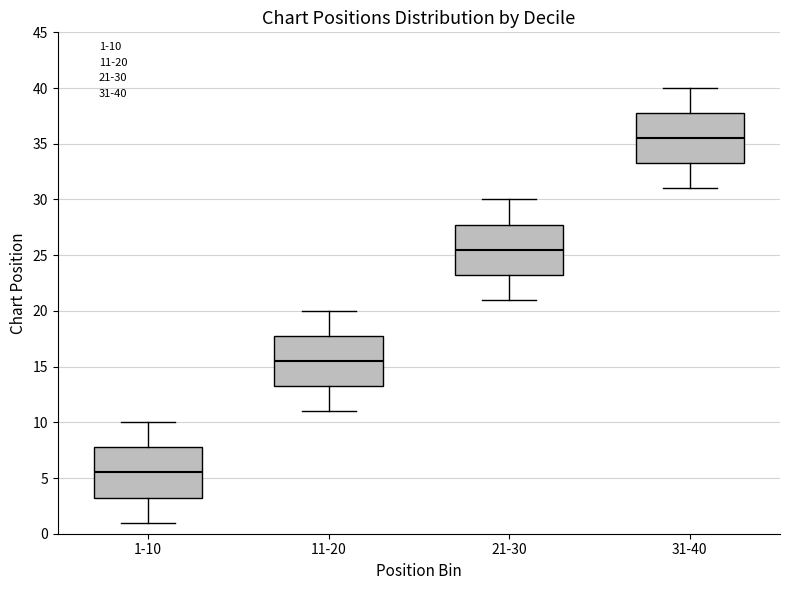

Reading left to right, read every box against the y-axis: the position of its median line, the range the box covers, and the ends of its whiskers. The values are not printed on the chart, so give them approximately, as read against the axis.

1-10: median 5.5, box 3.5 to 8.0, whiskers 1.0 to 10.0
11-20: median 15.5, box 13.5 to 18.0, whiskers 11.0 to 20.0
21-30: median 25.5, box 23.5 to 28.0, whiskers 21.0 to 30.0
31-40: median 35.5, box 33.5 to 38.0, whiskers 31.0 to 40.0